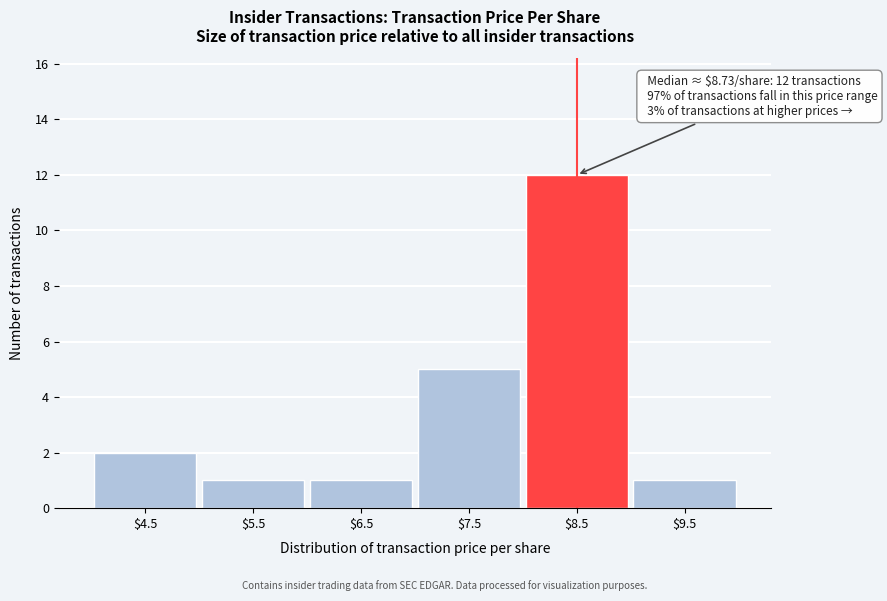

Reading right to left, what are all the values shown in this chart?

1	12	5	1	1	2